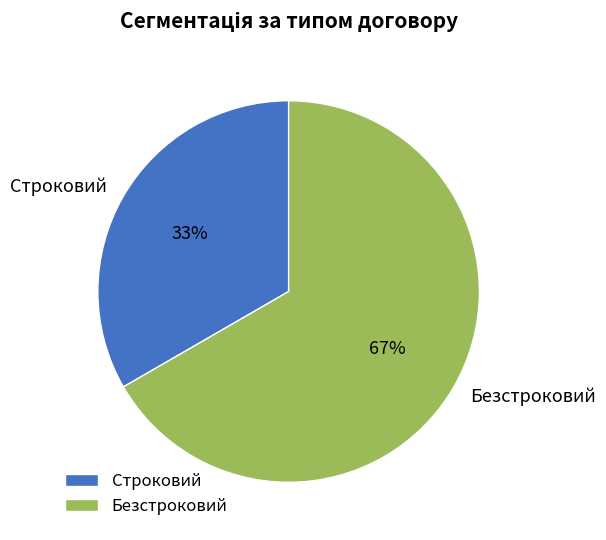

Rank the categories by value from lowest to highest.

Строковий, Безстроковий